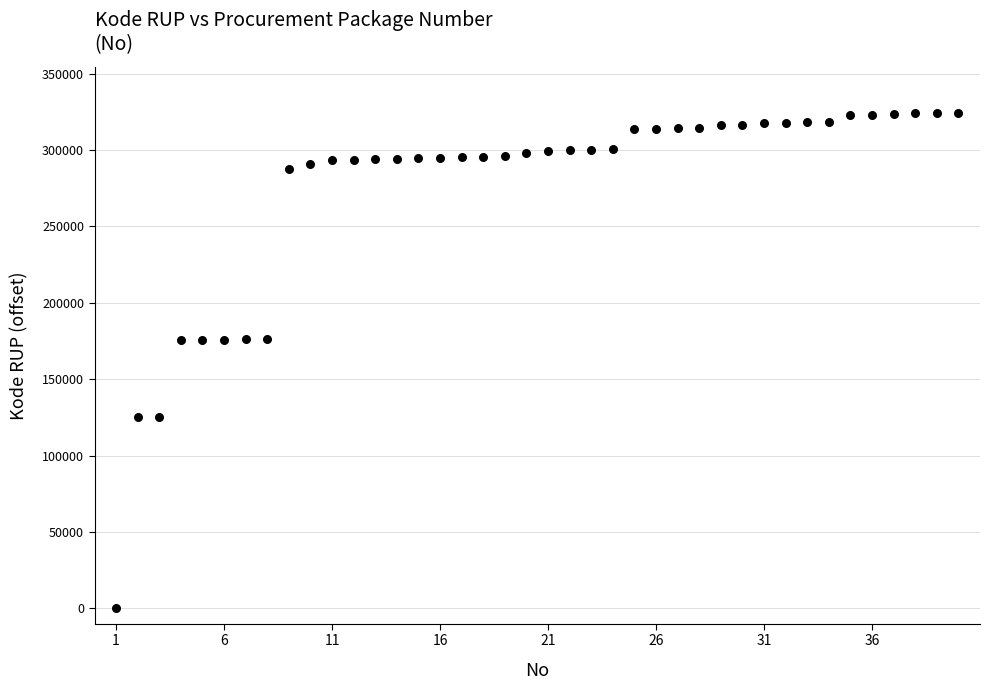

What is the range of Y values (max minus min)?

324385